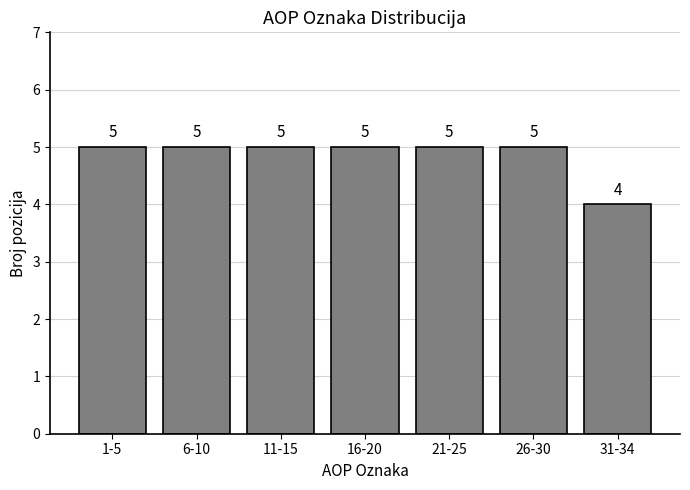

Reading right to left, what are all the values shown in this chart?

31-34=4	26-30=5	21-25=5	16-20=5	11-15=5	6-10=5	1-5=5